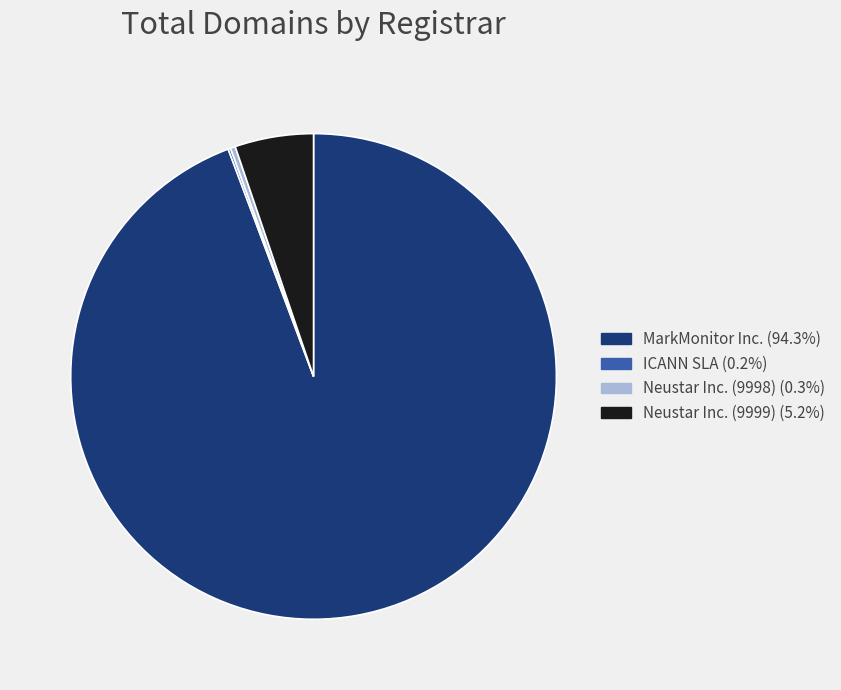

Do Neustar Inc. (9999) and Neustar Inc. (9998) together represent more than half of the pie?

No